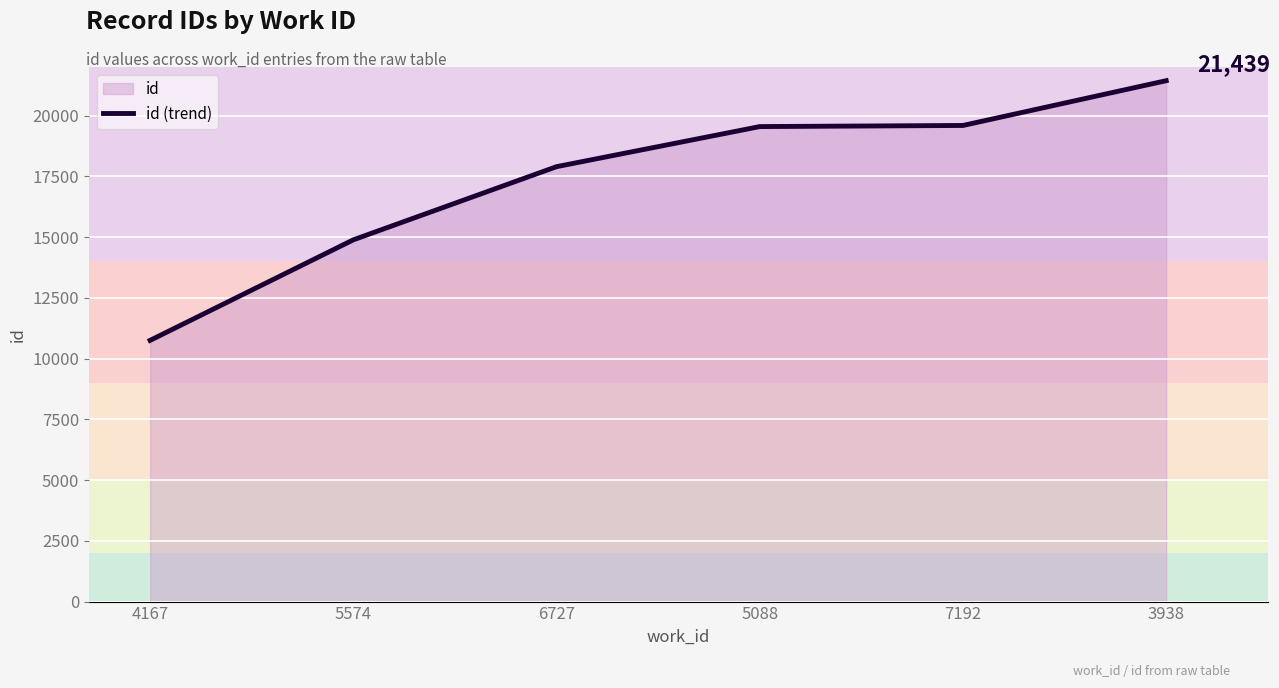

What is the difference between the values at 3938 and 6727?

3539